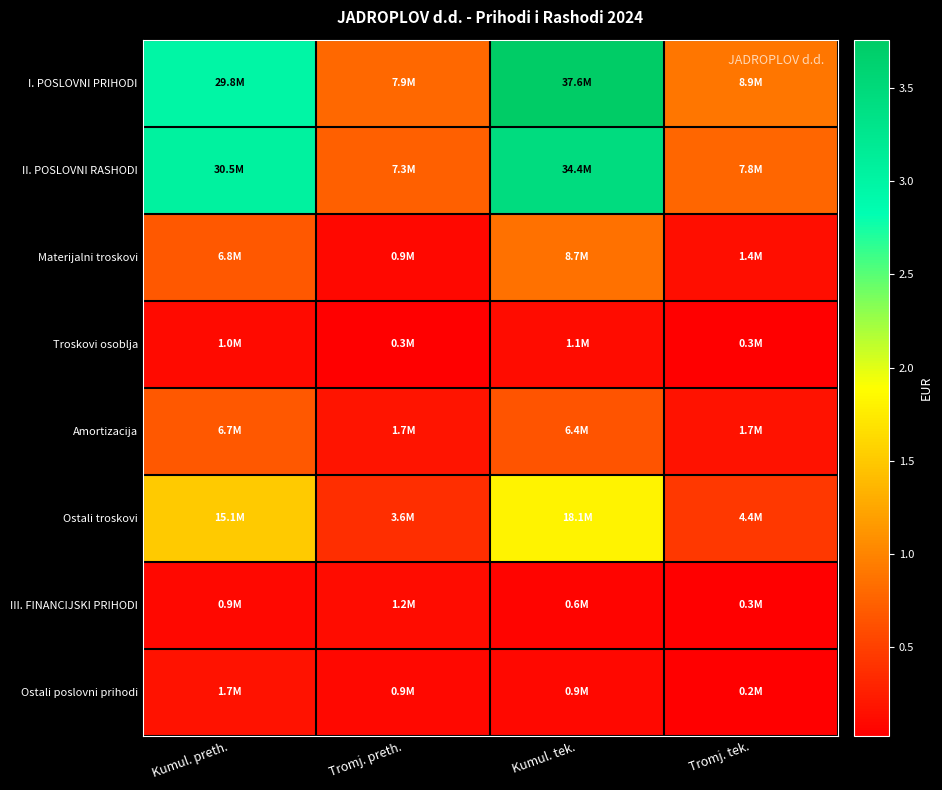

At Tromj. tek., list the series in order from largest to smallest.

I. POSLOVNI PRIHODI, II. POSLOVNI RASHODI, Ostali troskovi, Amortizacija, Materijalni troskovi, III. FINANCIJSKI PRIHODI, Troskovi osoblja, Ostali poslovni prihodi